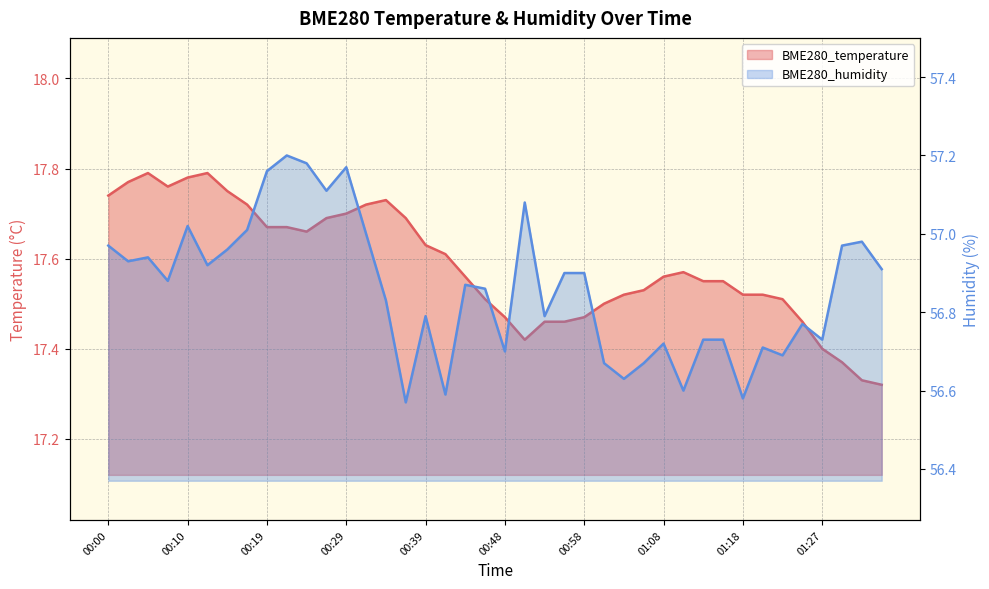

True or false: BME280_humidity has a value of 14.7 at 00:56.

False